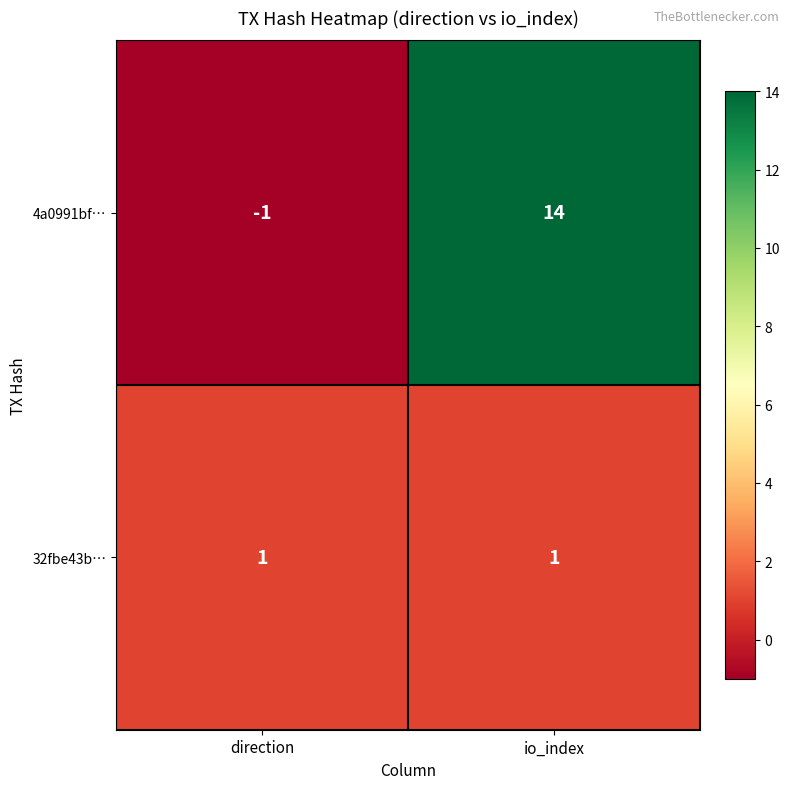

What is the spread (max minus min) of values at direction?

2